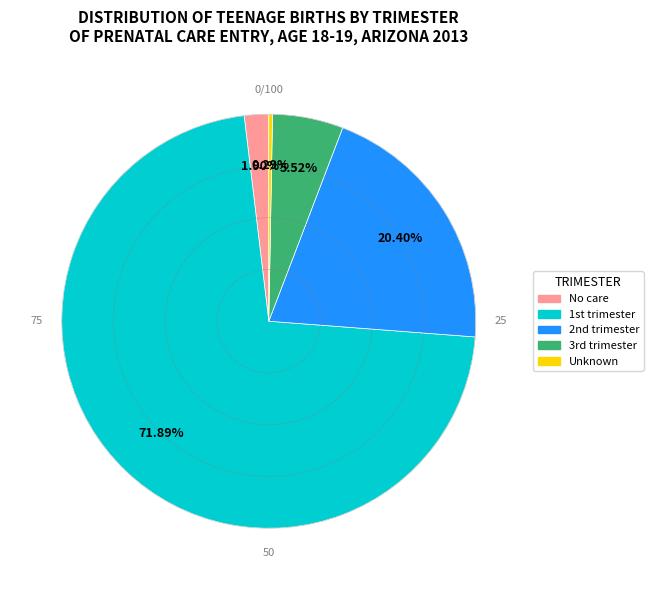

Rank the categories by value from highest to lowest.

1st trimester, 2nd trimester, 3rd trimester, No care, Unknown